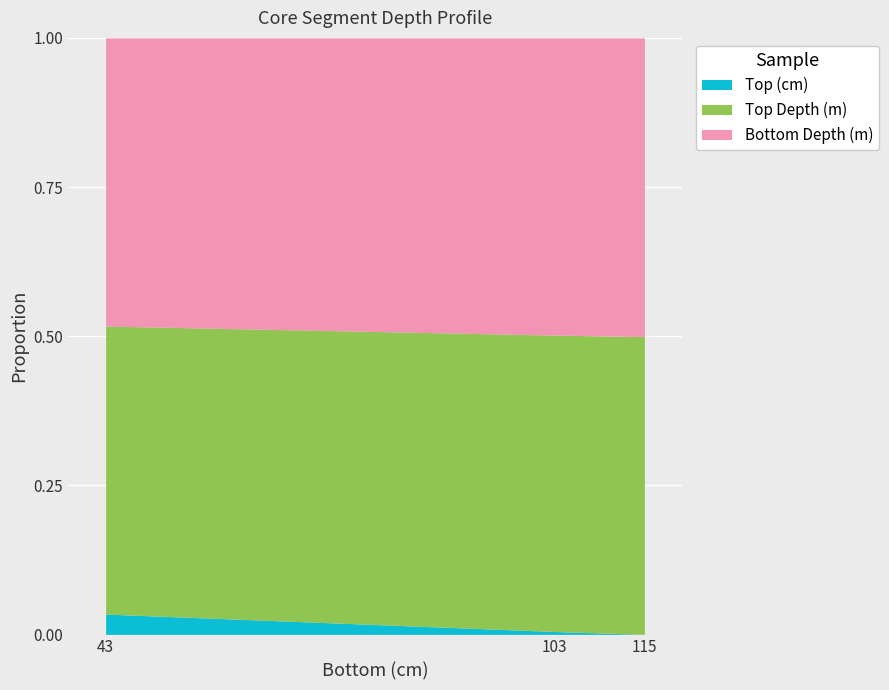

What is the total value across all series at 115?

1.0